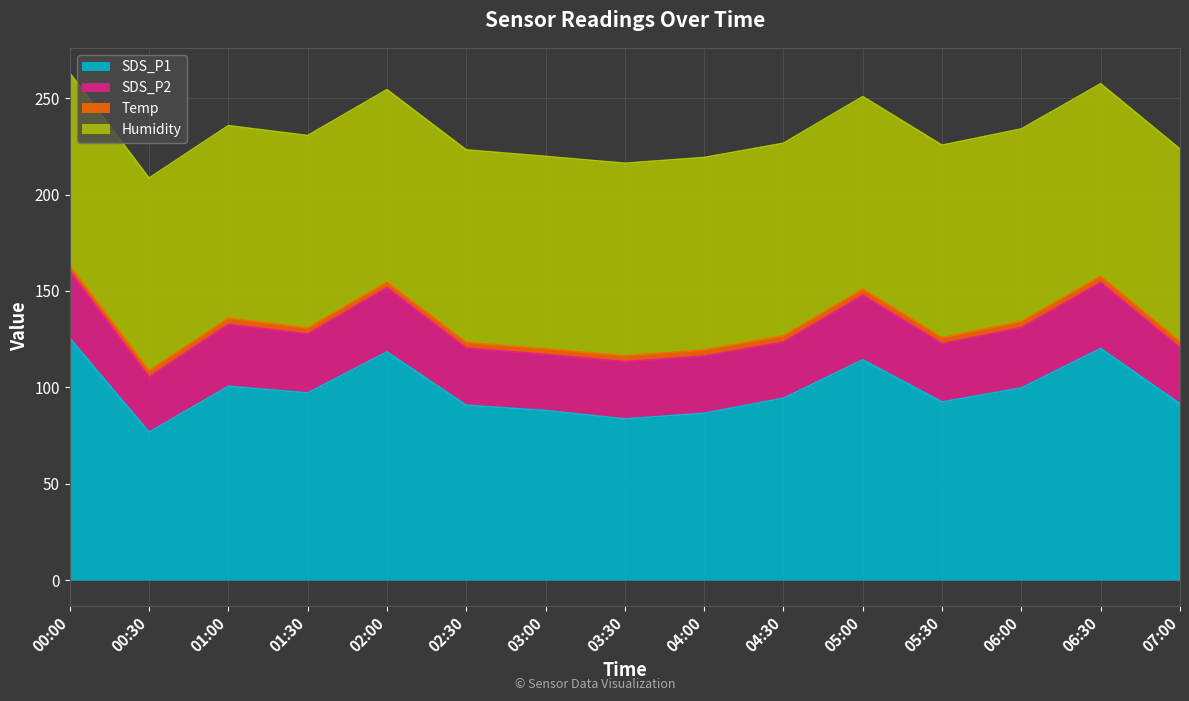

How many data points in SDS_P2 are less than 30?

7